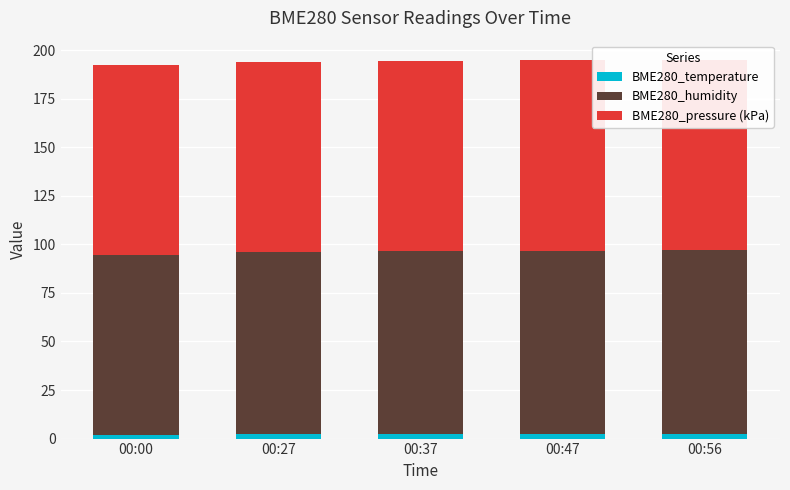

What is the sum of all BME280_pressure (kPa) values?

490.2